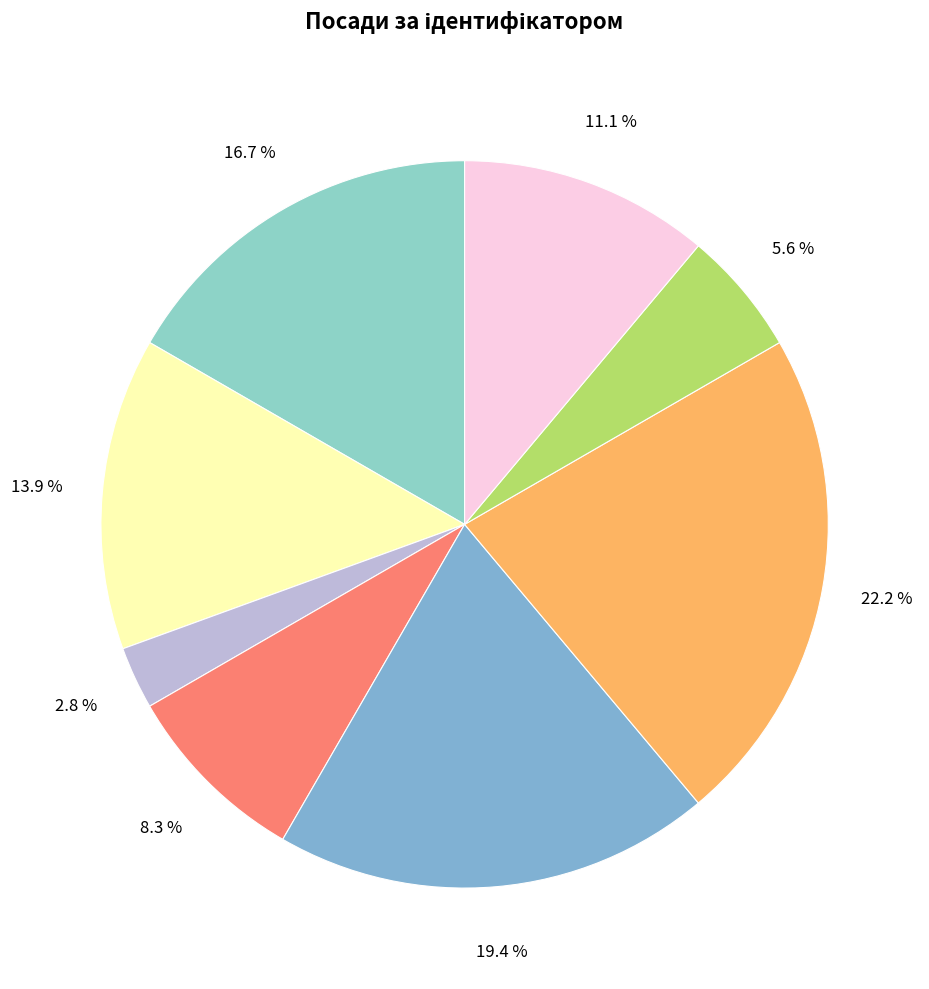

Does any single category account for the majority?

No